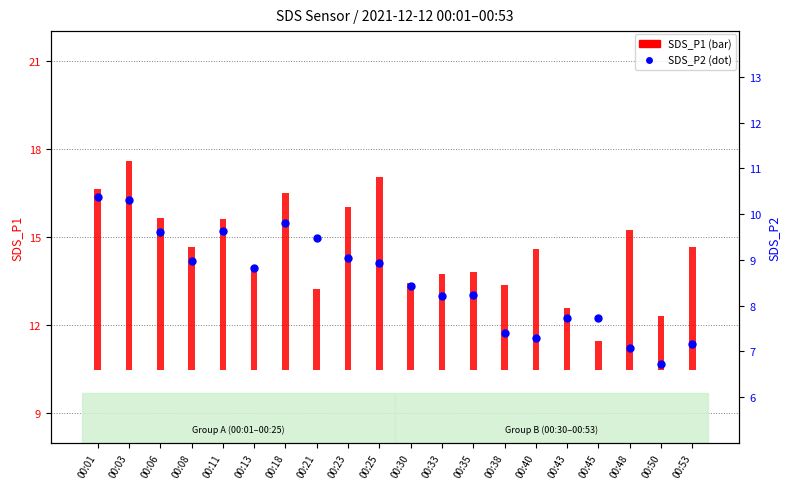

What is the change in value from 00:13 to 00:21?

+0.6